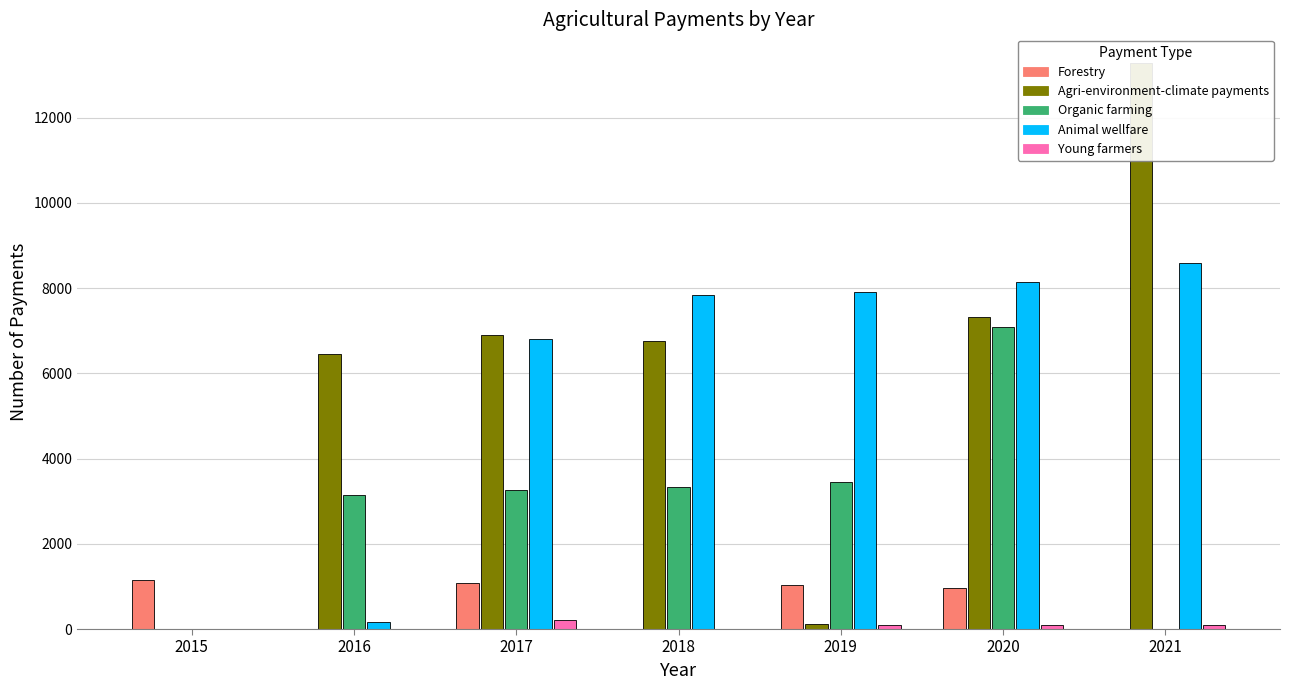

How many distinct data groups are displayed?

5